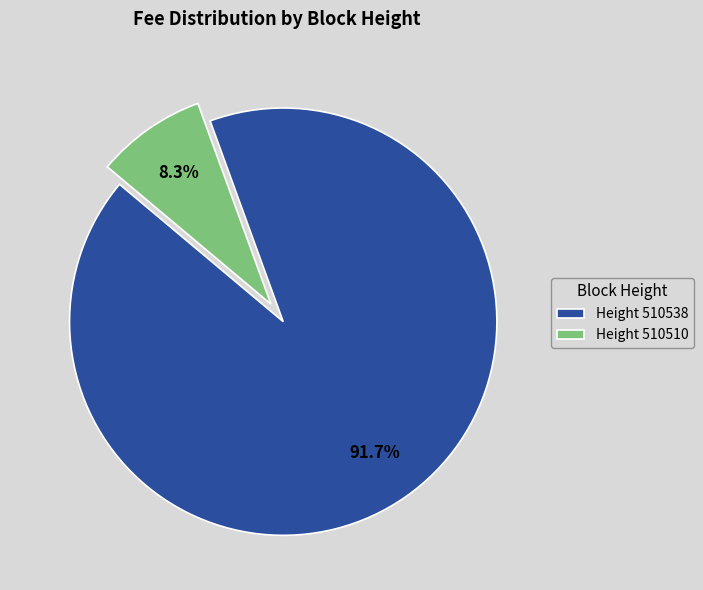

Which category accounts for the majority?

Height 510538